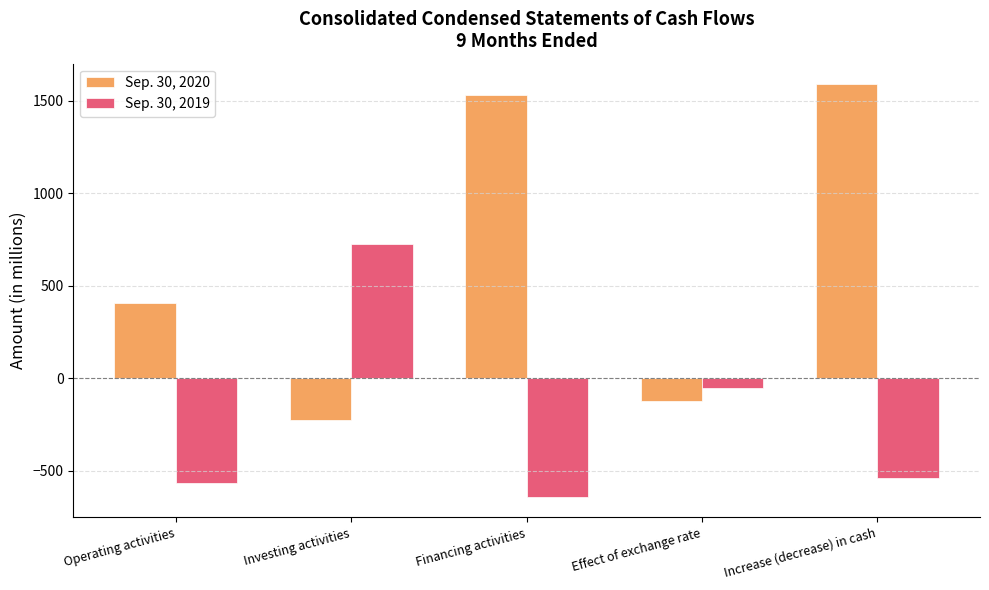

What is the difference between the highest and lowest values at Financing activities?

2172